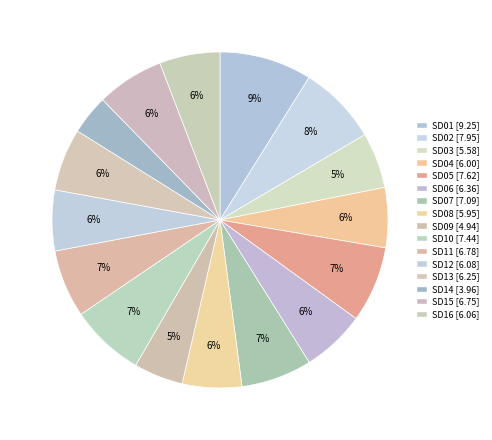

Is it true that SD03 is 15% of the pie?

False